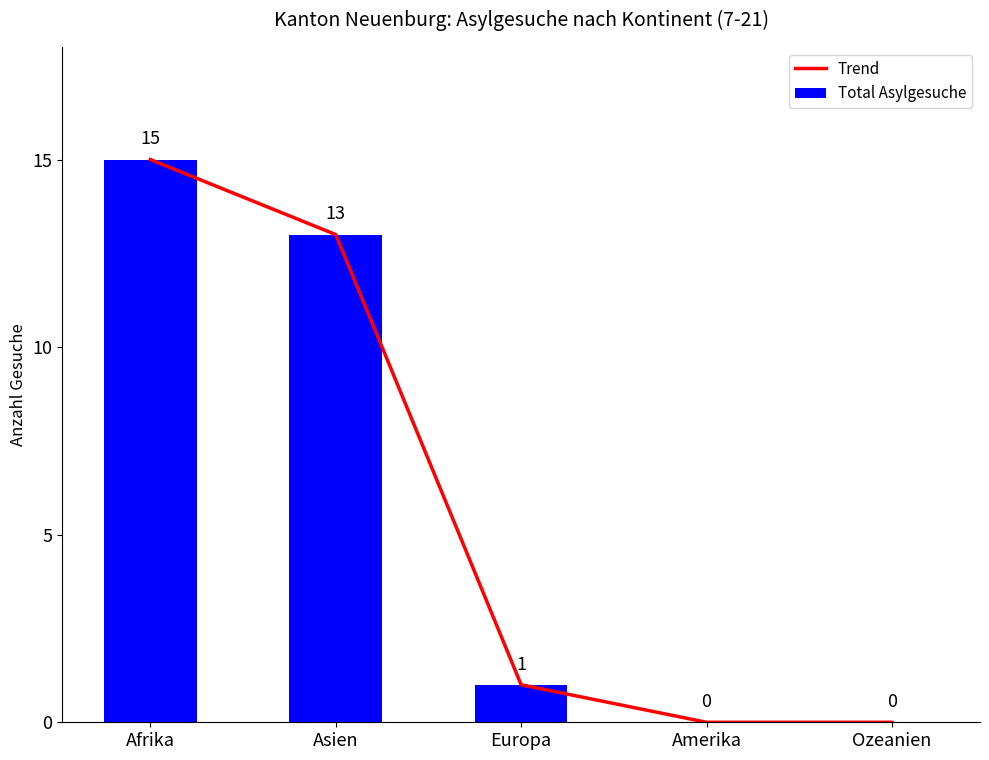

Reading left to right, transcribe all the data shown in this chart.

Trend: Afrika=15	Asien=13	Europa=1	Amerika=0	Ozeanien=0
Total Asylgesuche: Afrika=15	Asien=13	Europa=1	Amerika=0	Ozeanien=0